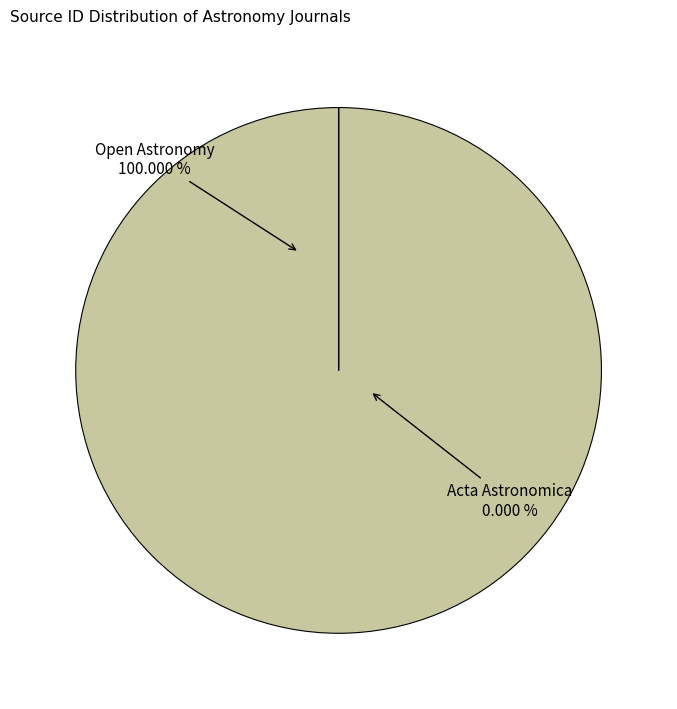

What is the change in value from Open Astronomy to Acta Astronomica?

-21100820848